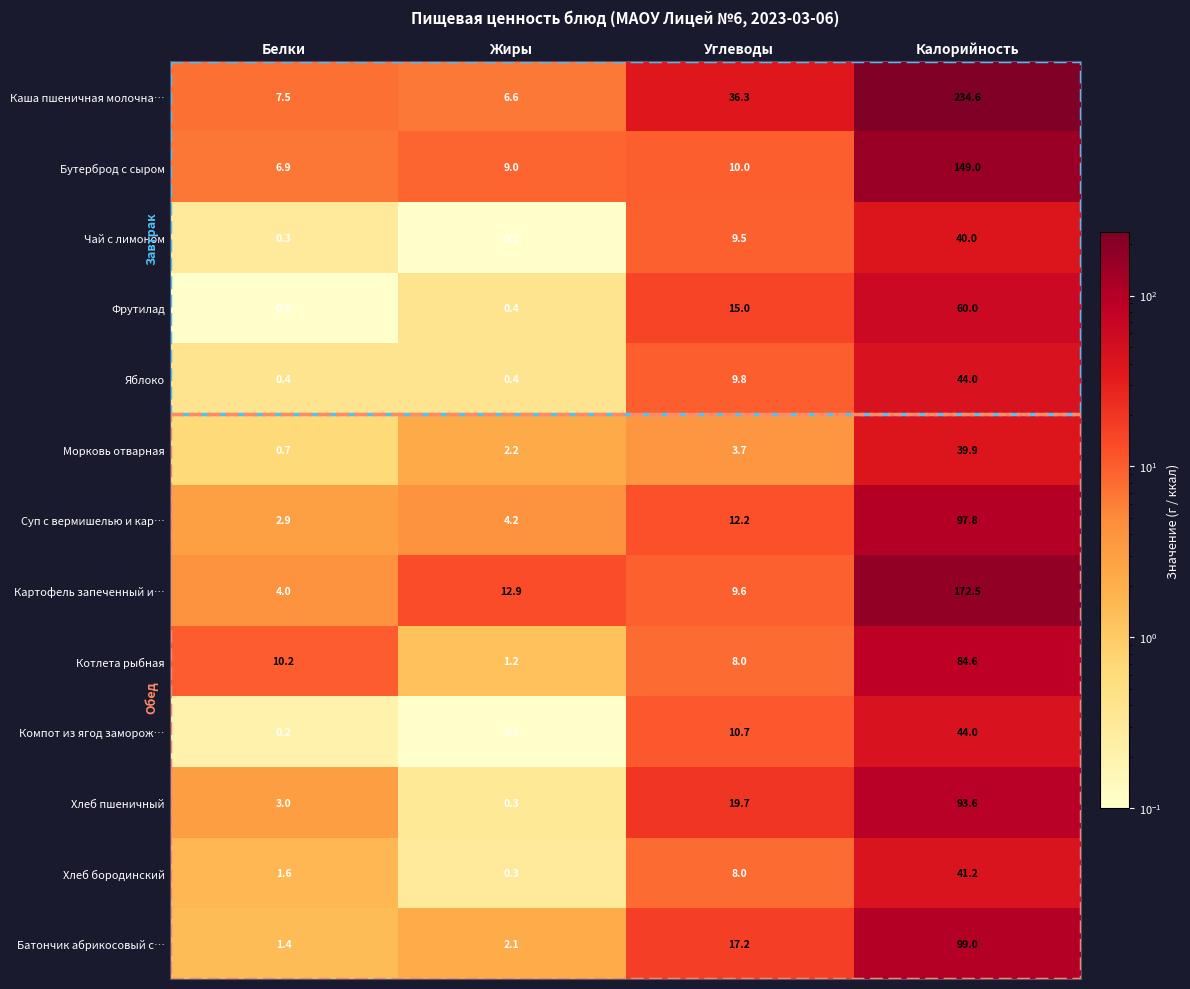

Between Жиры and Углеводы, which series saw the biggest shift?

Каша пшеничная молочна…